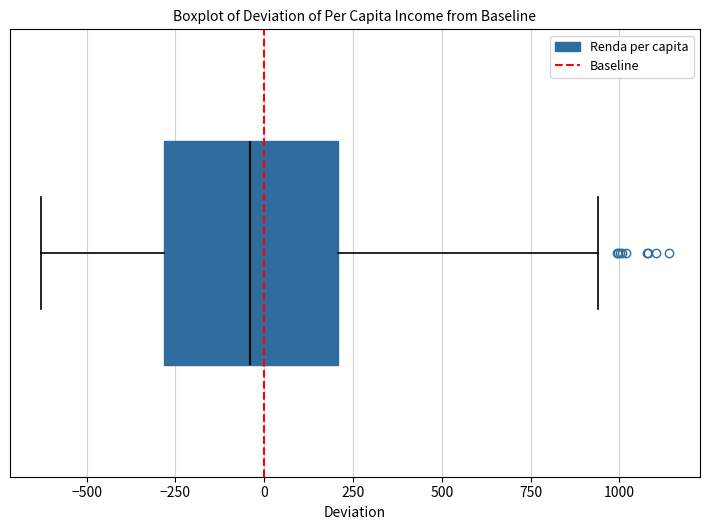

Where does the right whisker of the box end on the x-axis? The values are not printed on the chart, so give them approximately, as read against the axis.

950